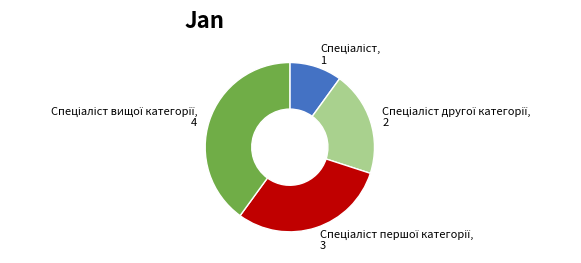

Does any single category account for the majority?

No